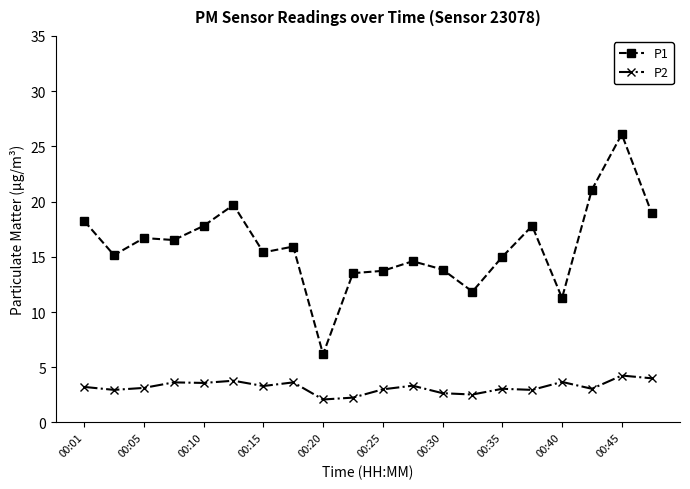

What is the greatest value displayed?

26.1